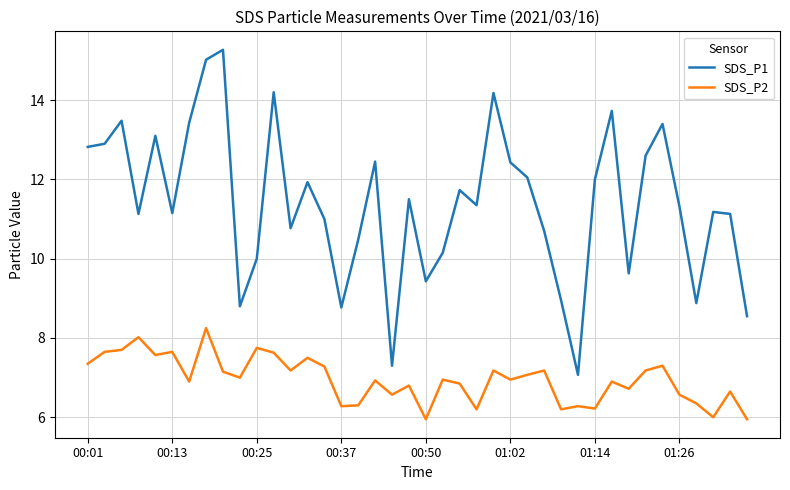

True or false: SDS_P2 and SDS_P1 cross at least once.

False